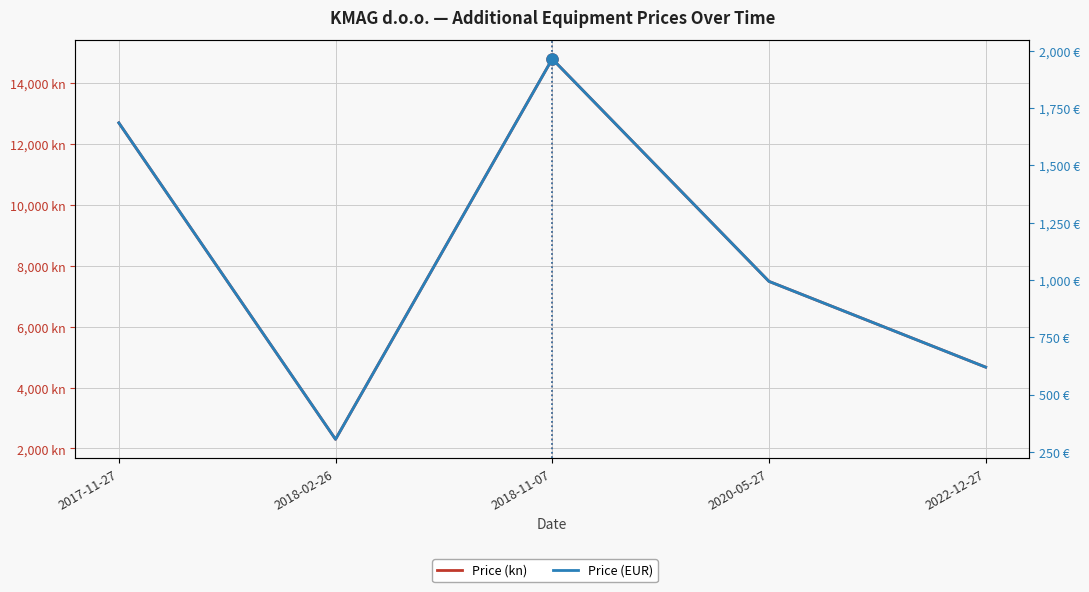

At how many categories does at least one series exceed 8919?

2